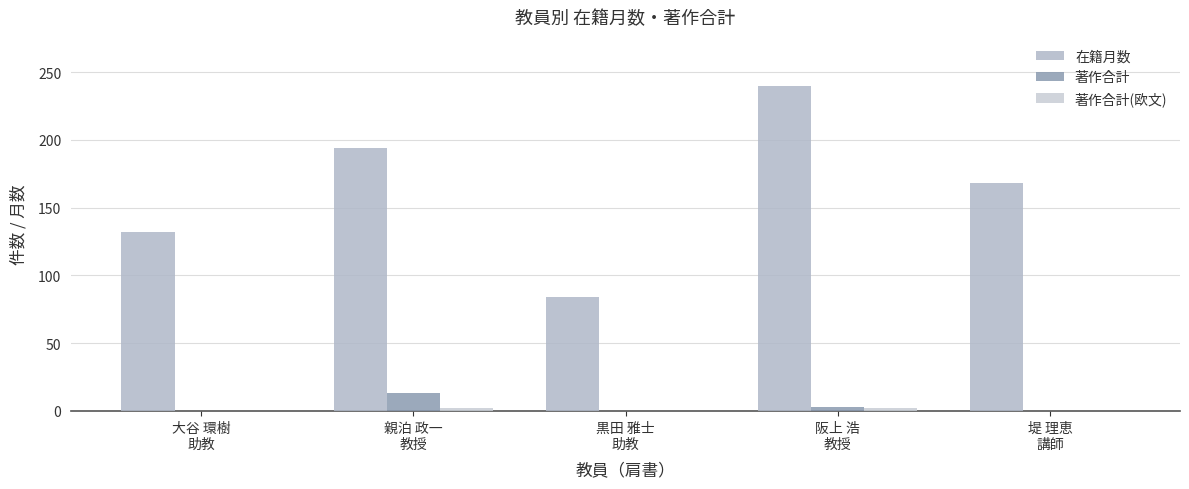

How many values in the 著作合計 series exceed 0?

2